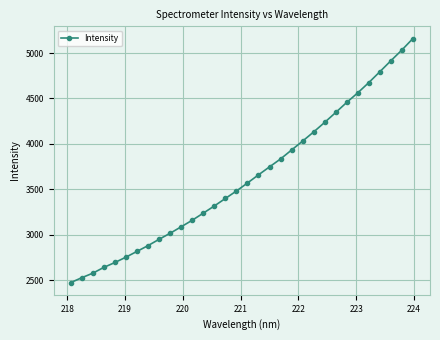

What is the value of the 25th point from the left?

4346.1